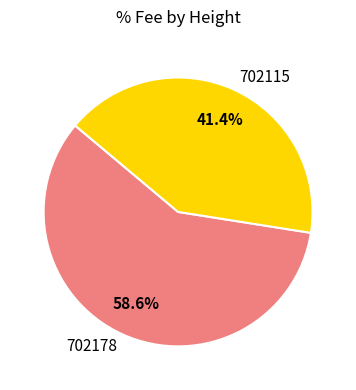

Between 702178 and 702115, which is larger?

702178